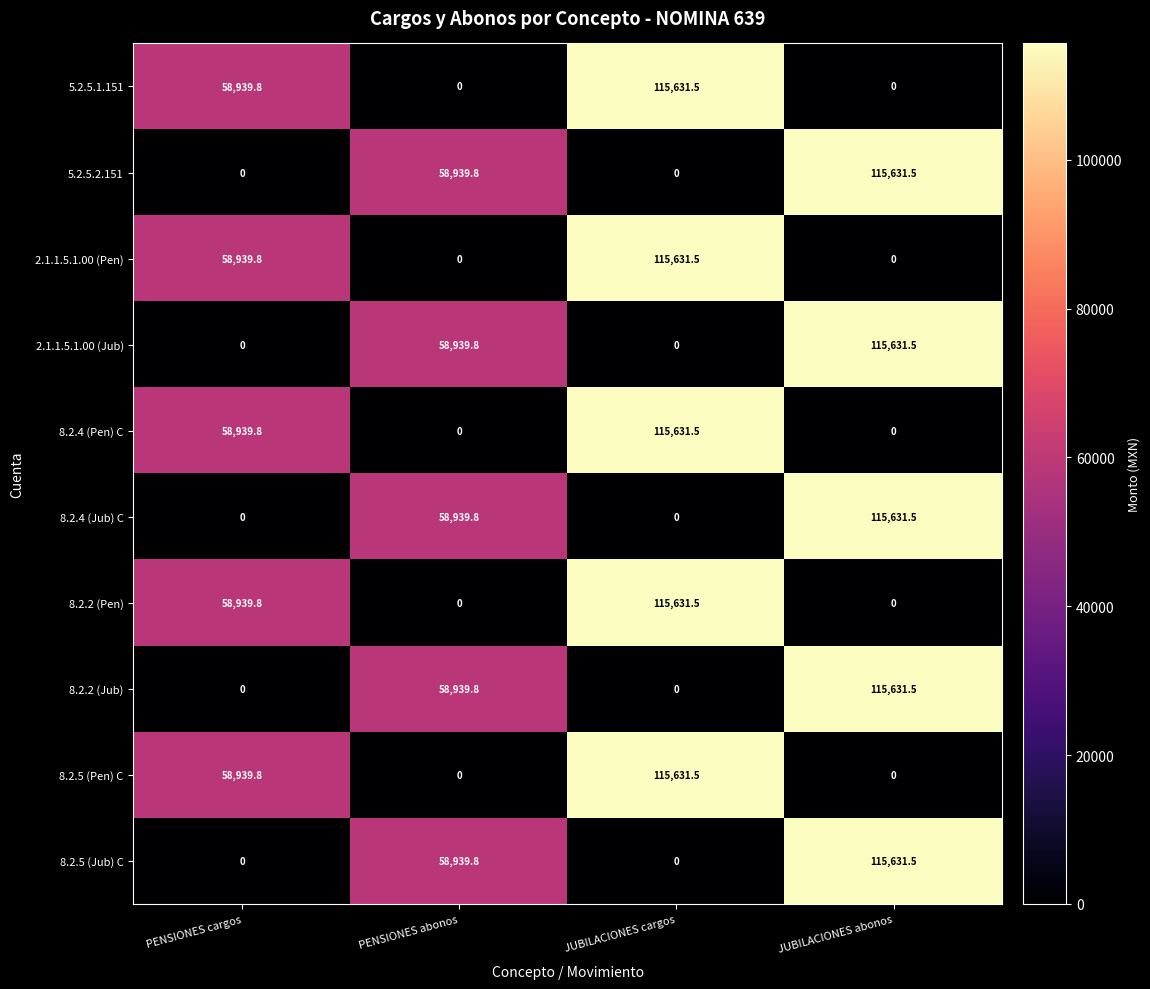

What is the sum of all 5.2.5.1.151 values?

174571.3